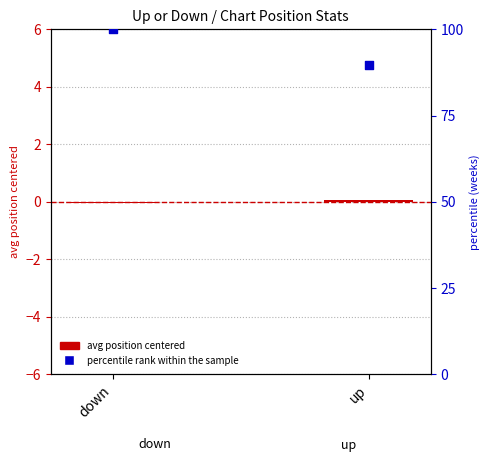

At how many categories does at least one series exceed 35?

2